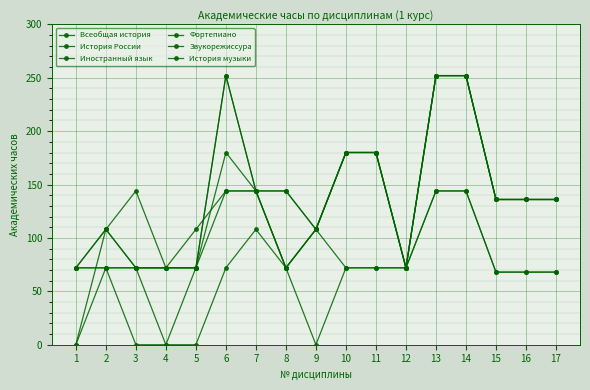

How many series are shown in this chart?

6